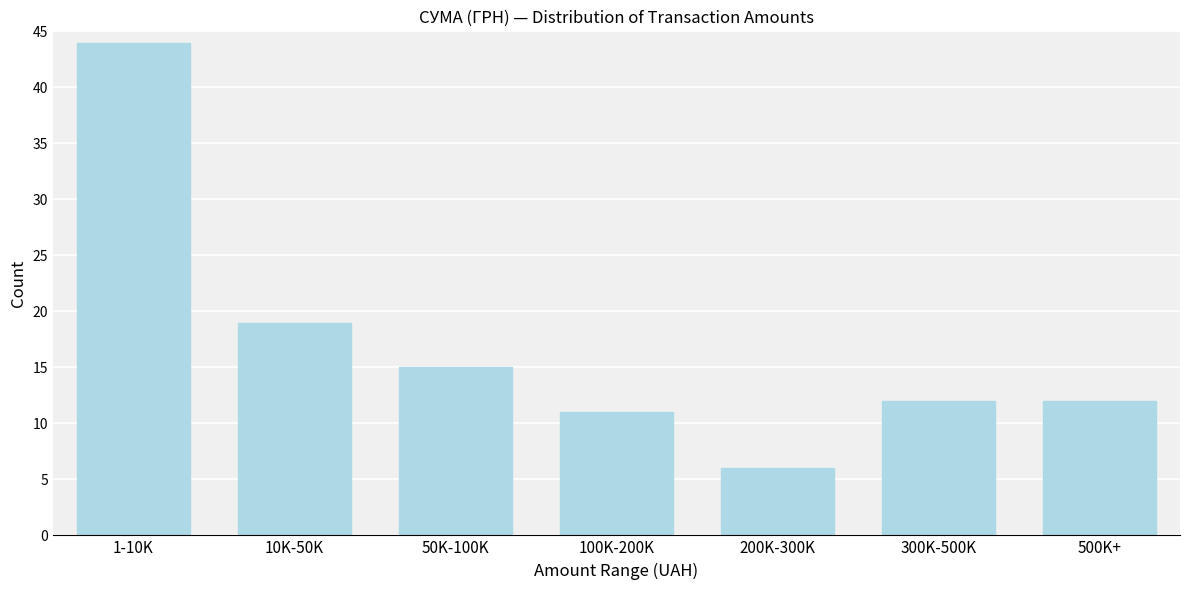

Reading right to left, what are all the values shown in this chart?

12	12	6	11	15	19	44